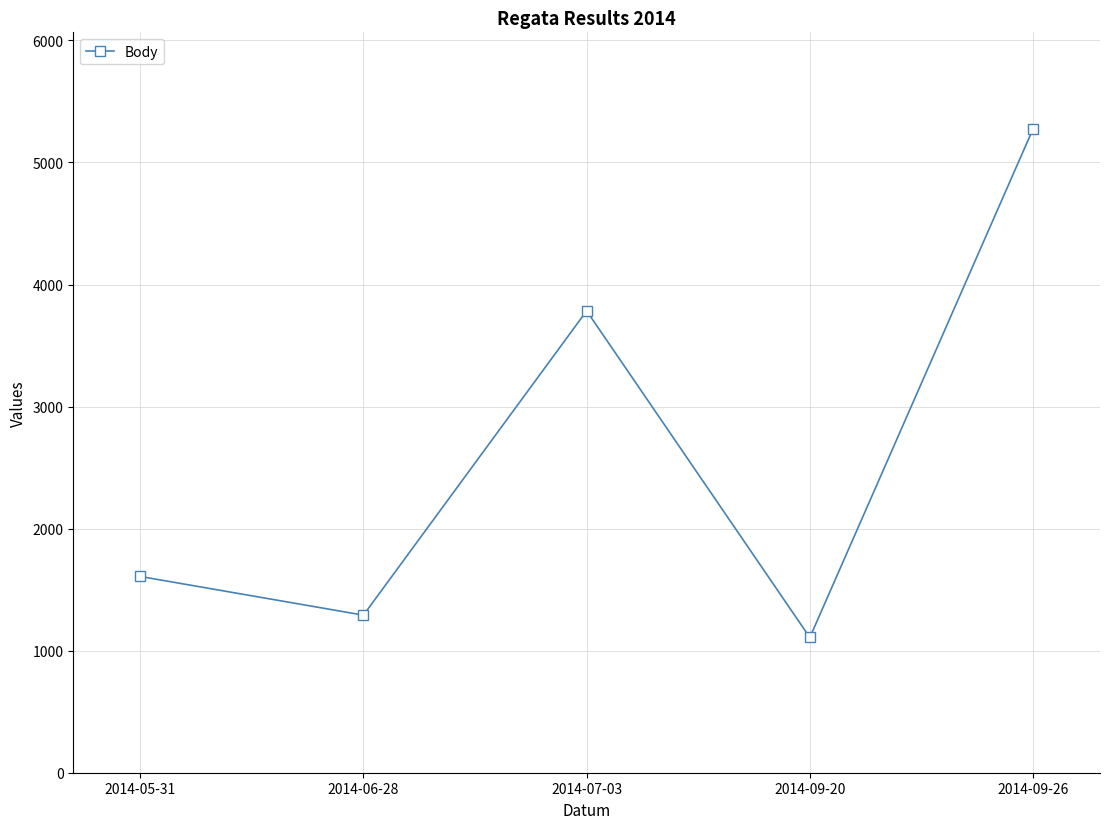

Reading left to right, extract all data points from this chart.

2014-05-31=1608	2014-06-28=1291	2014-07-03=3784	2014-09-20=1108	2014-09-26=5275